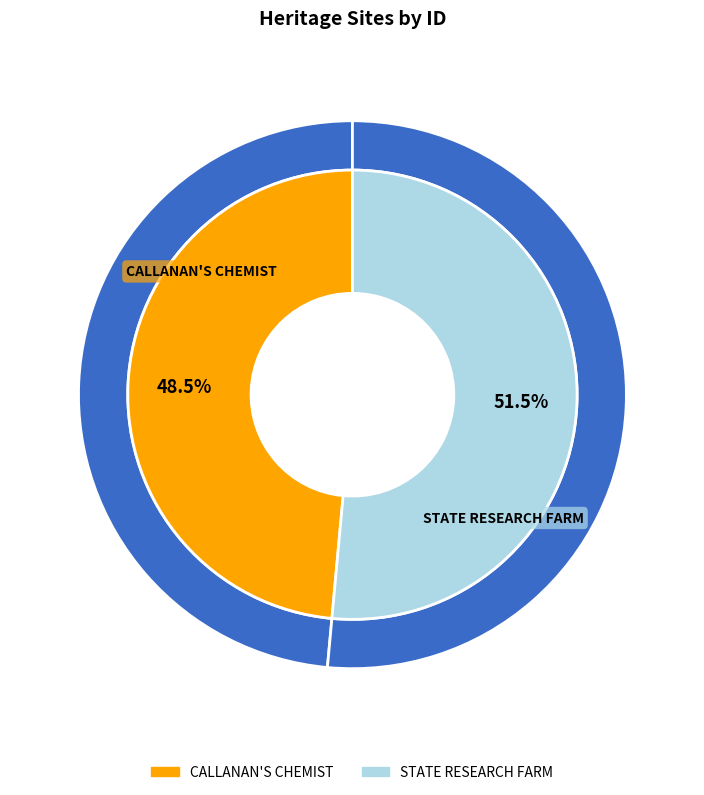

Does any single category account for the majority?

Yes